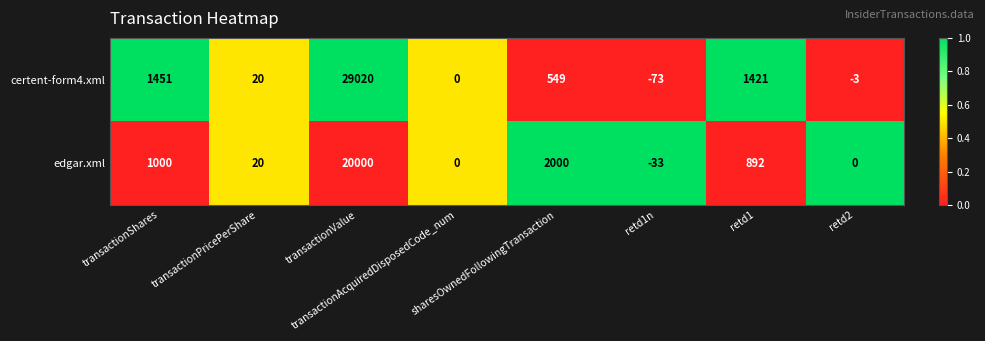

Which series has the largest range (max minus min)?

certent-form4.xml